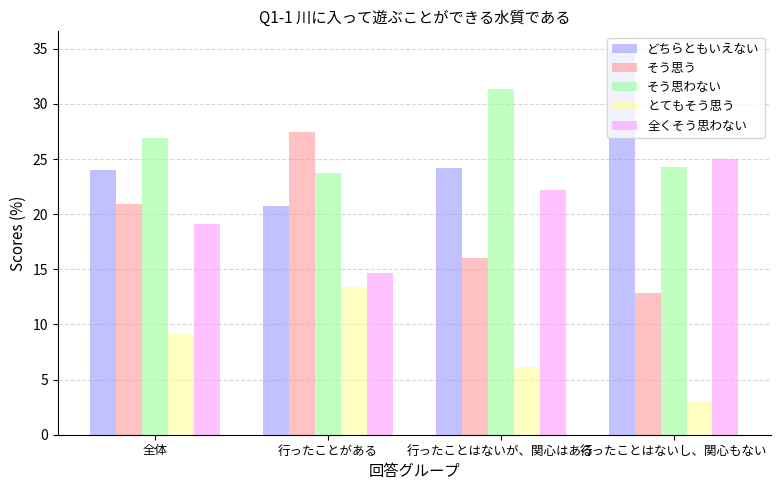

Reading right to left, list all the values displayed in this chart.

どちらともいえない: 行ったことはないし、関心もない=34.8	行ったことはないが、関心はある=24.2	行ったことがある=20.7	全体=24.0
そう思う: 行ったことはないし、関心もない=12.9	行ったことはないが、関心はある=16.0	行ったことがある=27.4	全体=20.9
そう思わない: 行ったことはないし、関心もない=24.2	行ったことはないが、関心はある=31.4	行ったことがある=23.8	全体=26.9
とてもそう思う: 行ったことはないし、関心もない=3.0	行ったことはないが、関心はある=6.2	行ったことがある=13.4	全体=9.1
全くそう思わない: 行ったことはないし、関心もない=25.0	行ったことはないが、関心はある=22.2	行ったことがある=14.7	全体=19.1